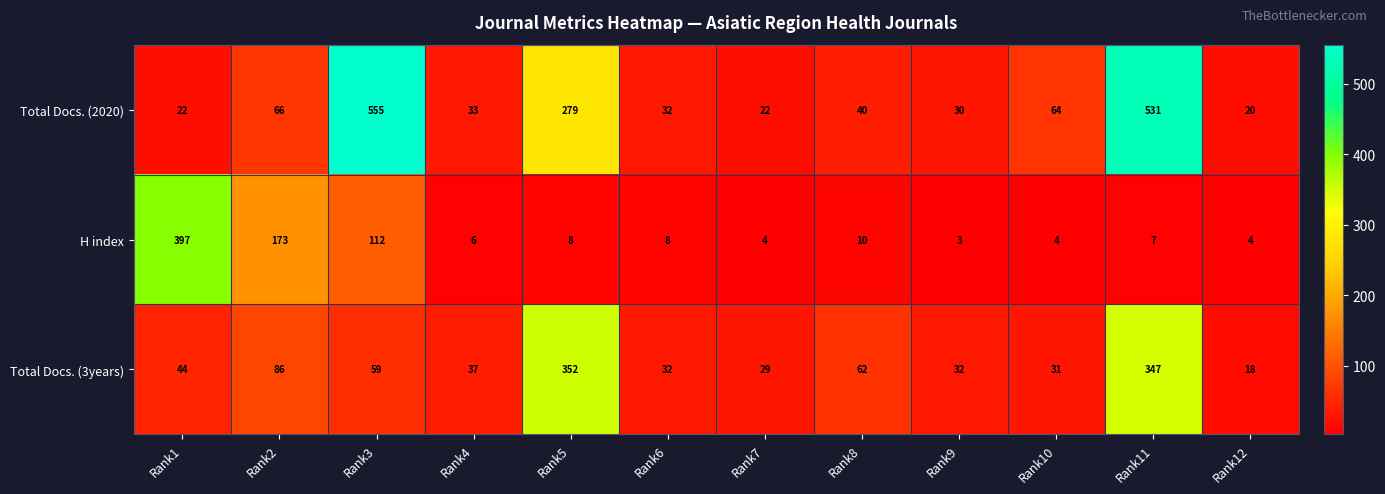

What is the difference between the highest and lowest values at Rank8?

52